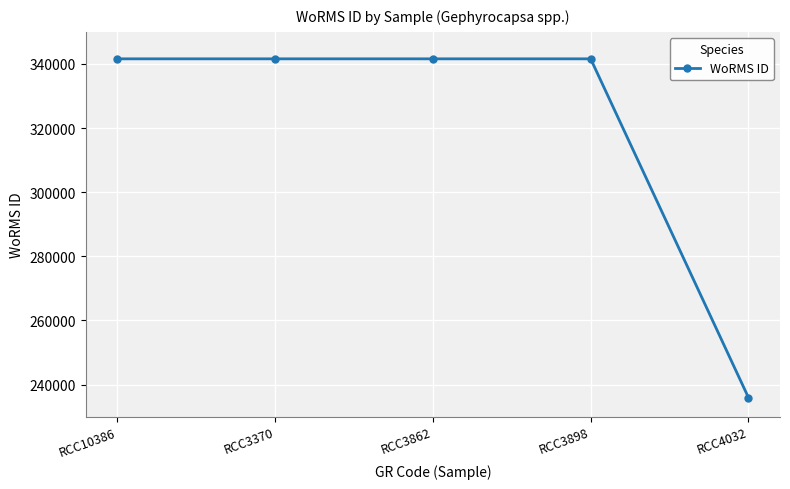

The chart shows a value of 341588 at RCC10386. True or false?

True